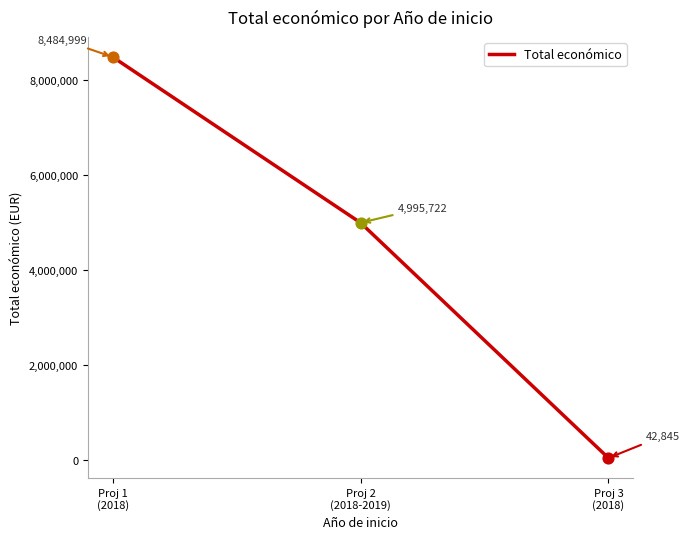

What is the ratio of the value at Proj 1
(2018) to the value at Proj 3
(2018)?

198.0